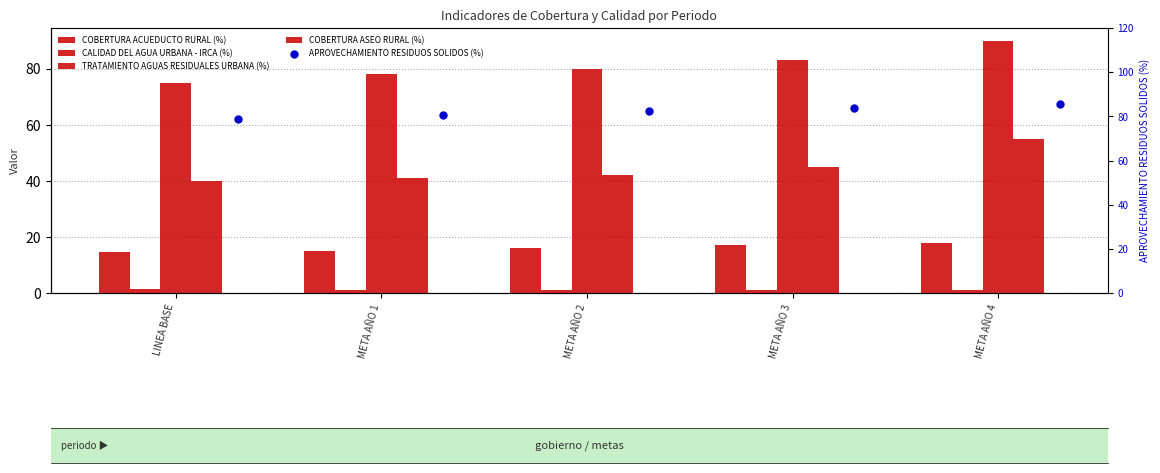

Which series has the largest total across all categories?

APROVECHAMIENTO RESIDUOS SOLIDOS (%)